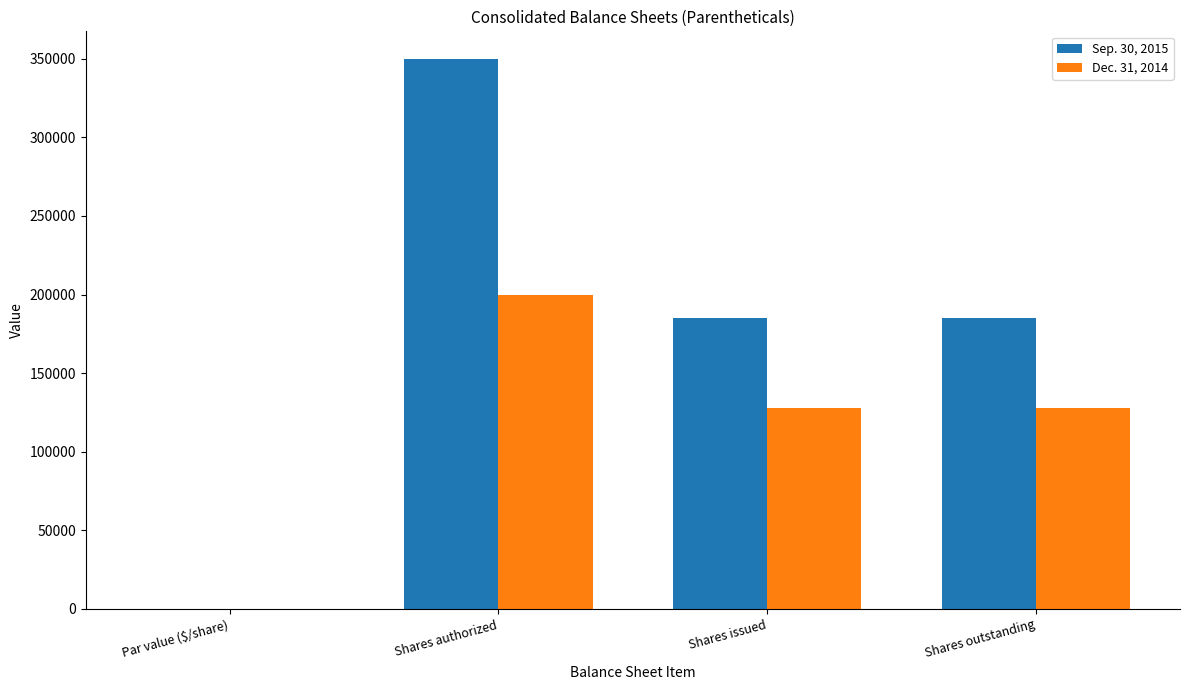

What is the total value across all series at Shares authorized?

550000.0